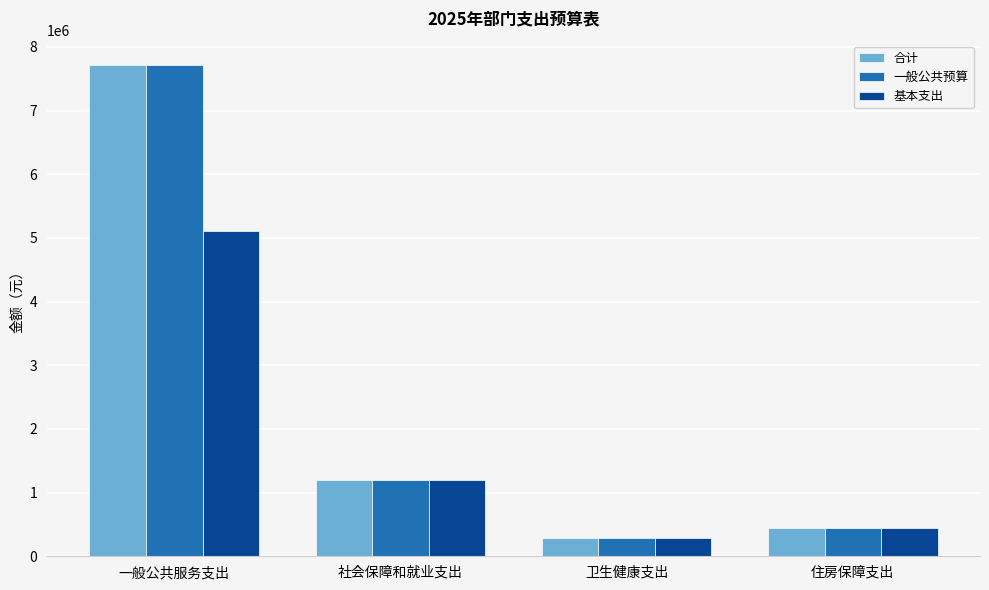

How many data points does each series have?

4